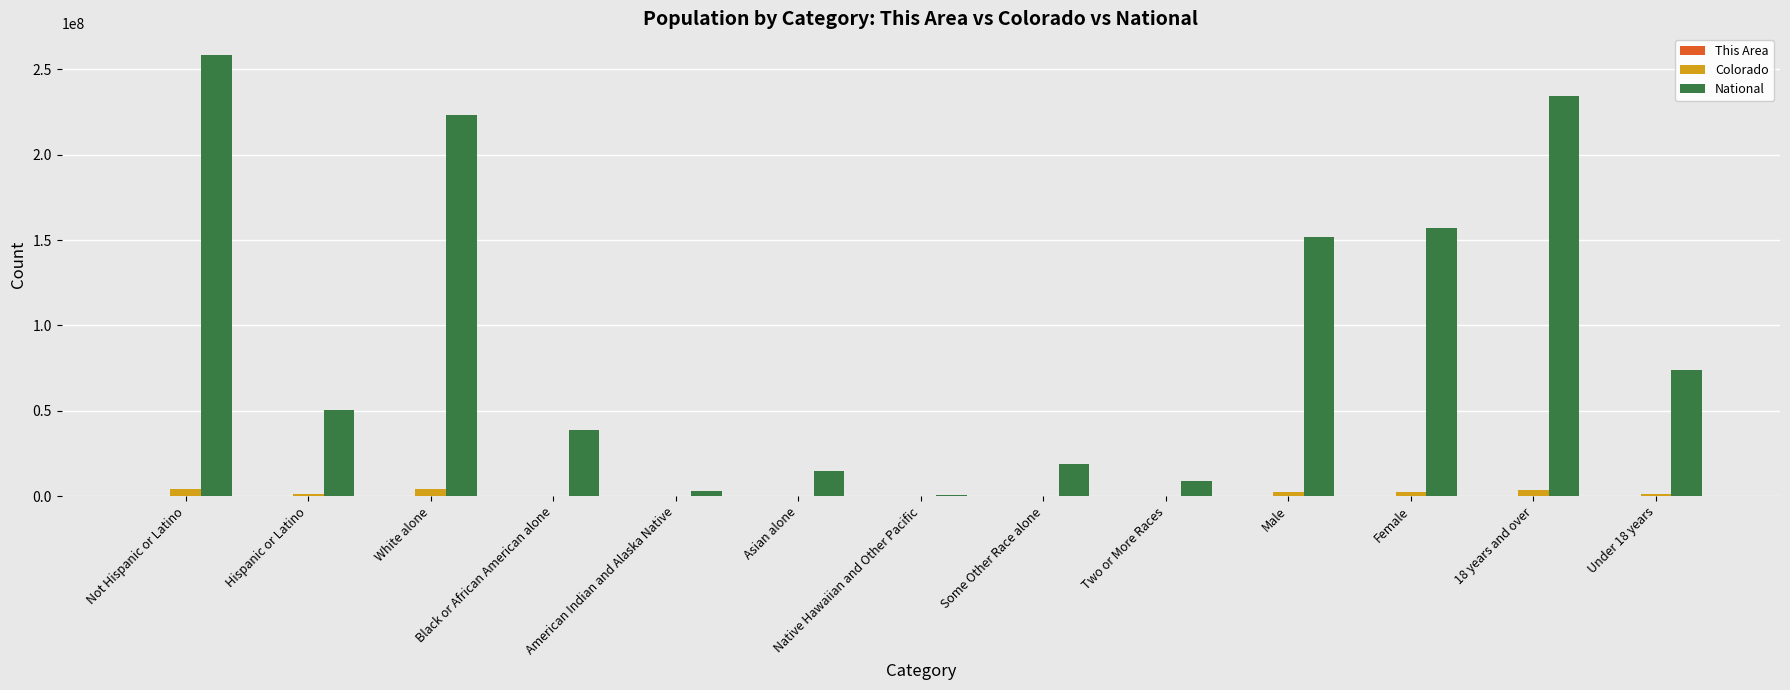

At which category does the chart reach its peak across all series?

Not Hispanic or Latino